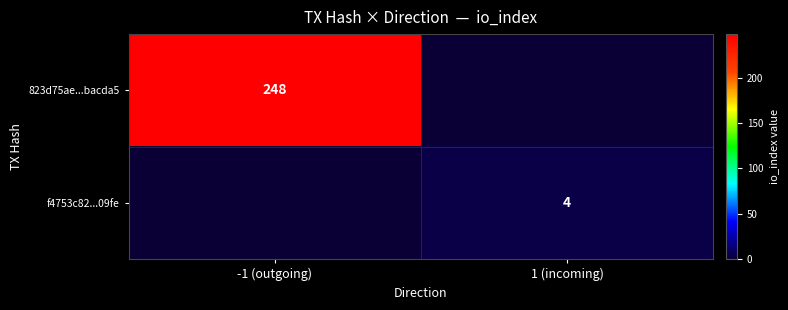

At how many categories does at least one series exceed 125?

1